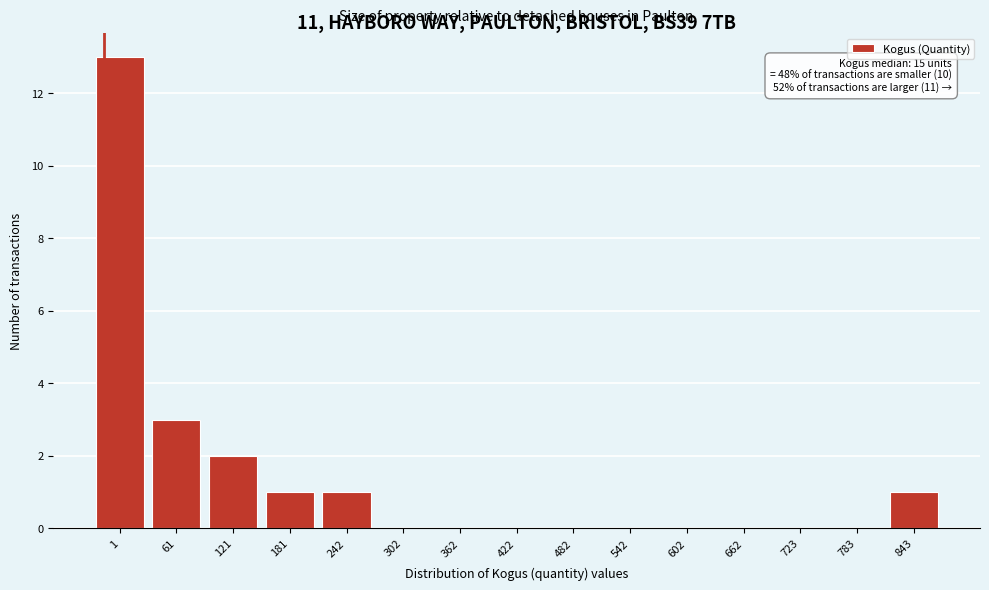

Reading left to right, extract all data points from this chart.

1=13	61=3	121=2	181=1	242=1	302=0	362=0	422=0	482=0	542=0	602=0	662=0	723=0	783=0	843=1